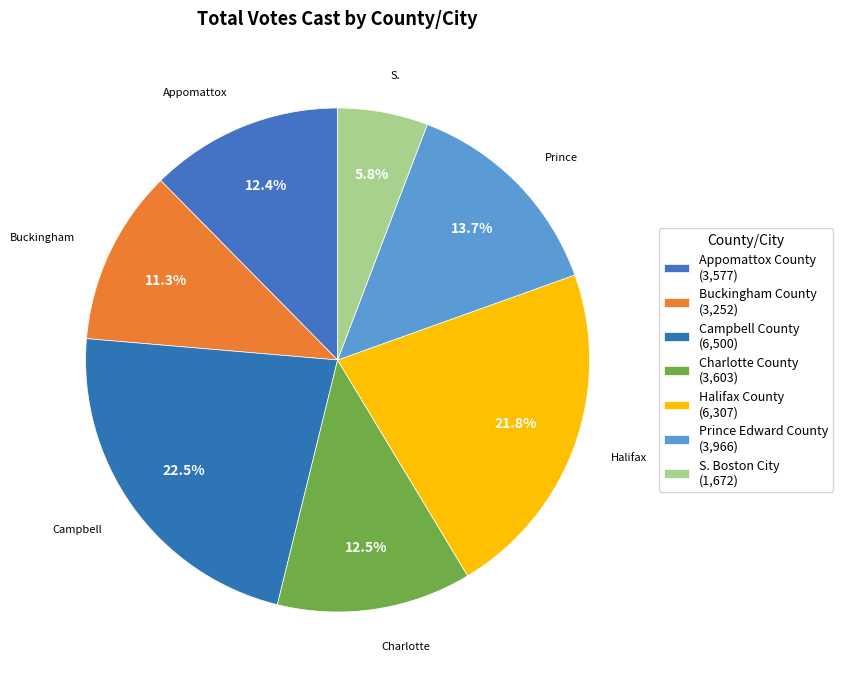

To the nearest percent, what is the combined percentage of Halifax County and Campbell County?

44%